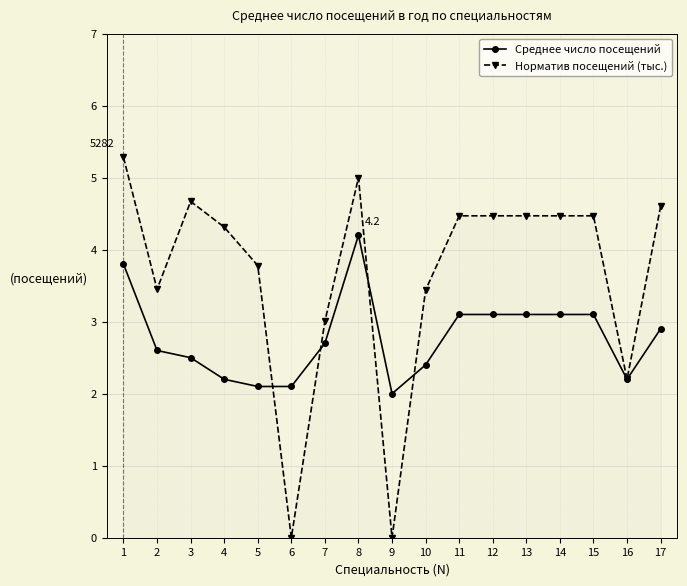

What is the sum of all Среднее число посещений values?

47.2